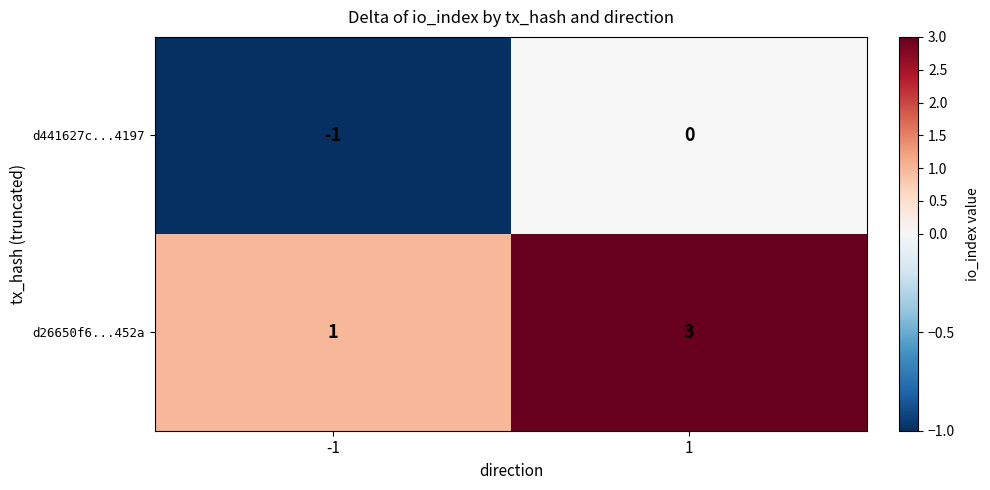

Reading left to right, extract all data points from this chart.

d441627c...4197: -1	0
d26650f6...452a: 1	3